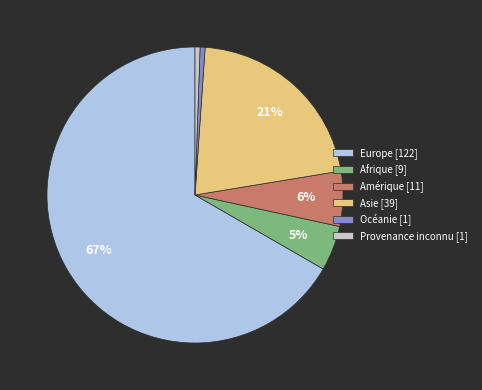

Do Océanie [1] and Provenance inconnu [1] together represent more than half of the pie?

No